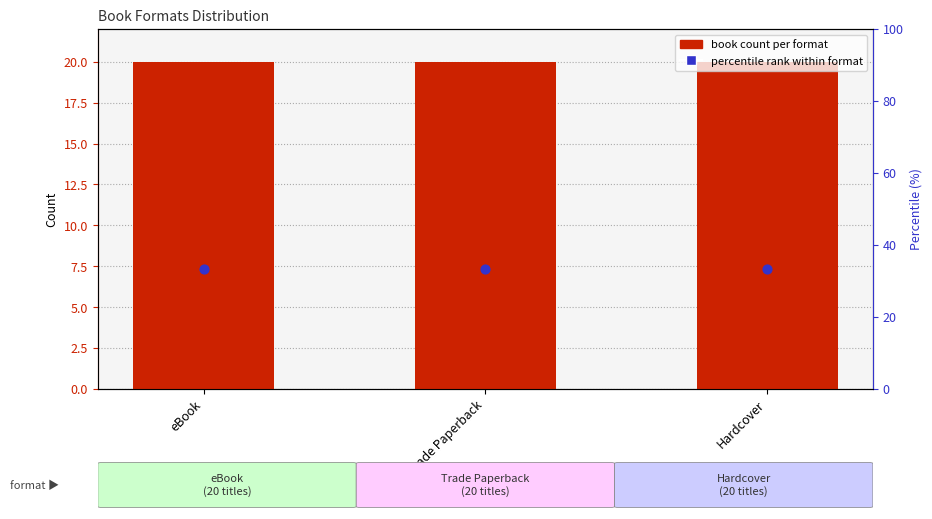

What is the total value across all series at eBook?

53.3